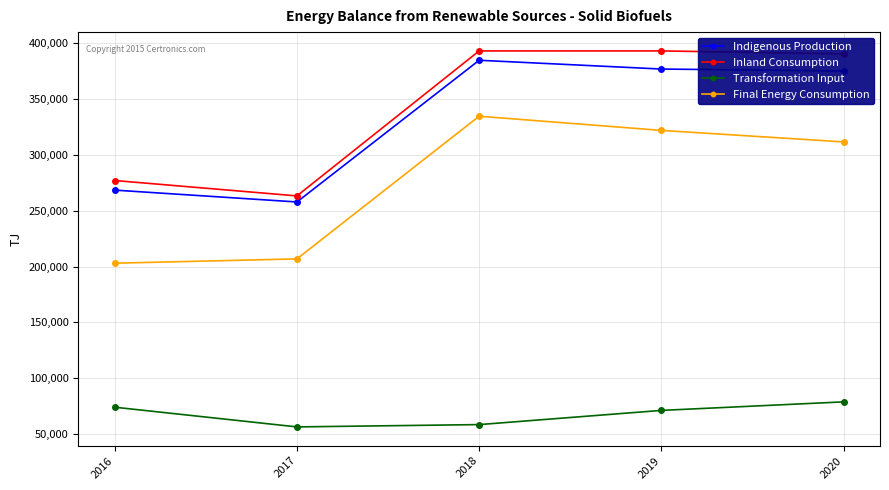

Is it true that Indigenous Production equals 384913.7 at 2018?

True